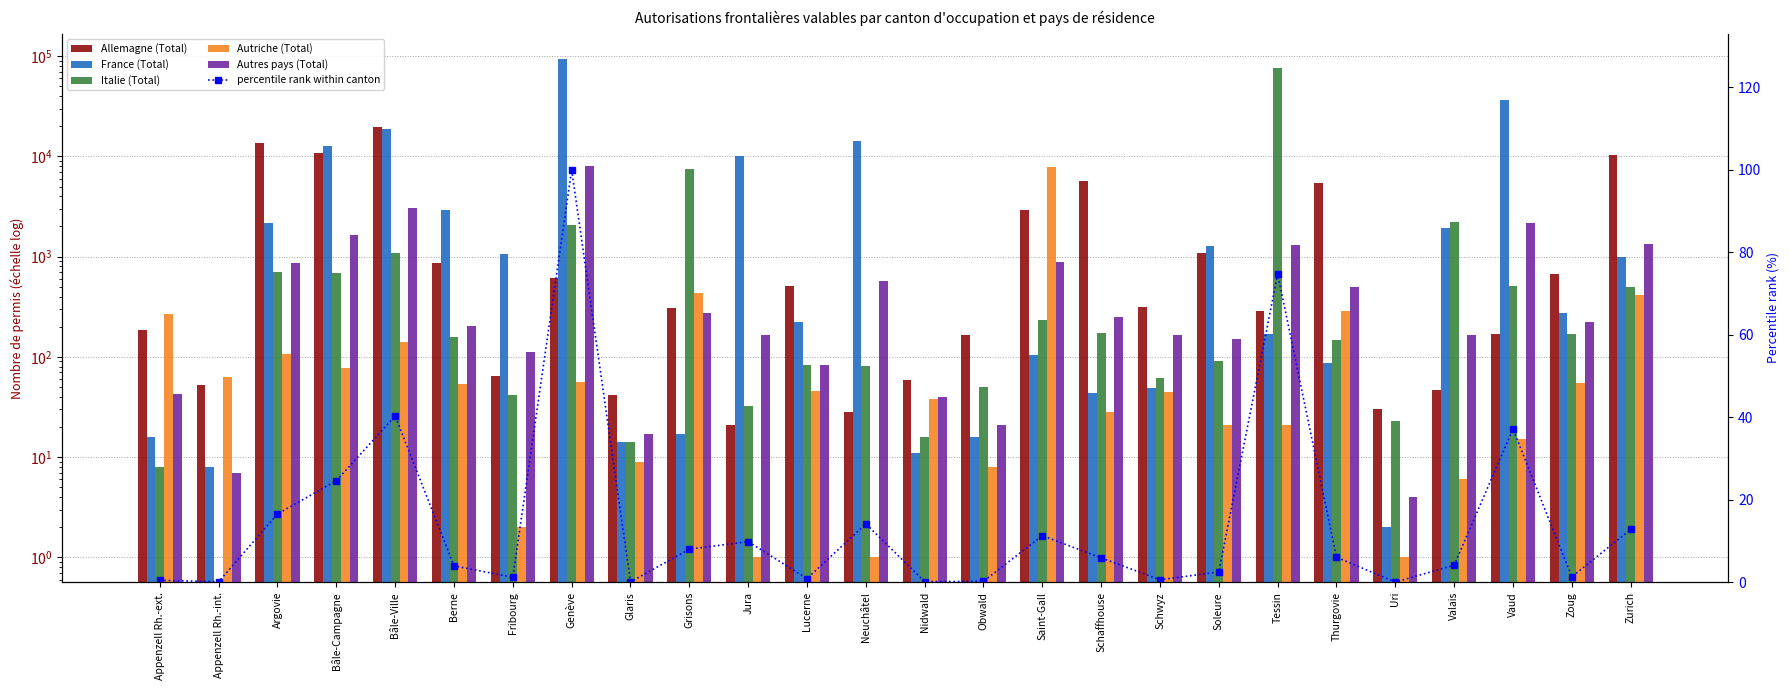

At Neuchâtel, list the series in order from largest to smallest.

France (Total), Autres pays (Total), Italie (Total), Allemagne (Total), percentile rank within canton, Autriche (Total)